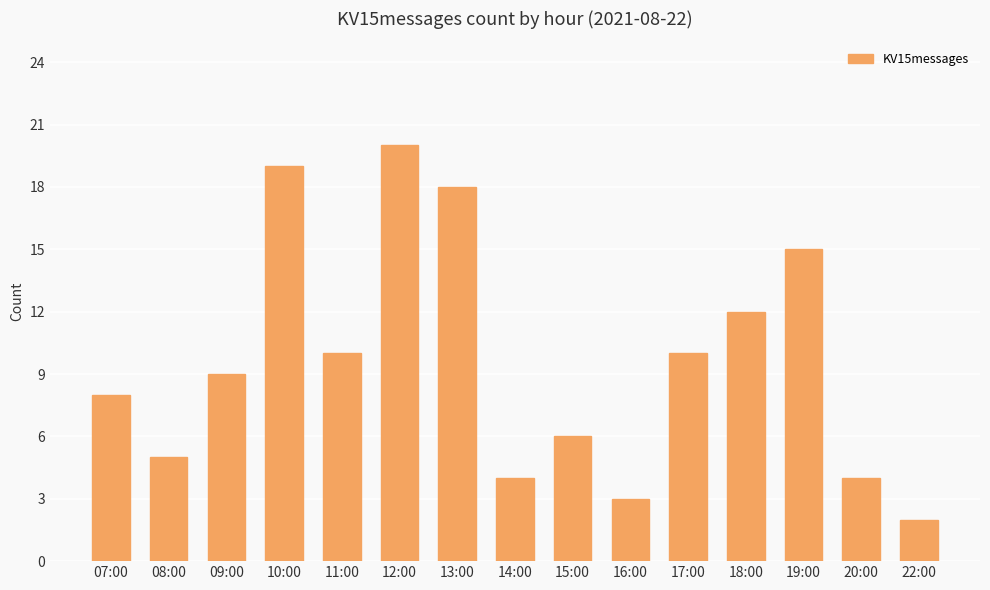

True or false: the data shows 3 at 17:00.

False